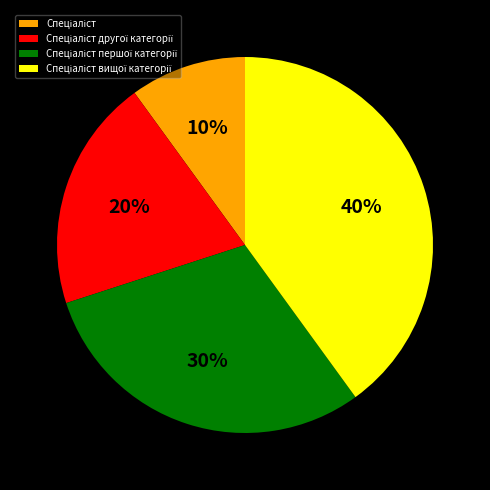

To the nearest percent, what is the difference between the largest and smallest slice percentages?

30%